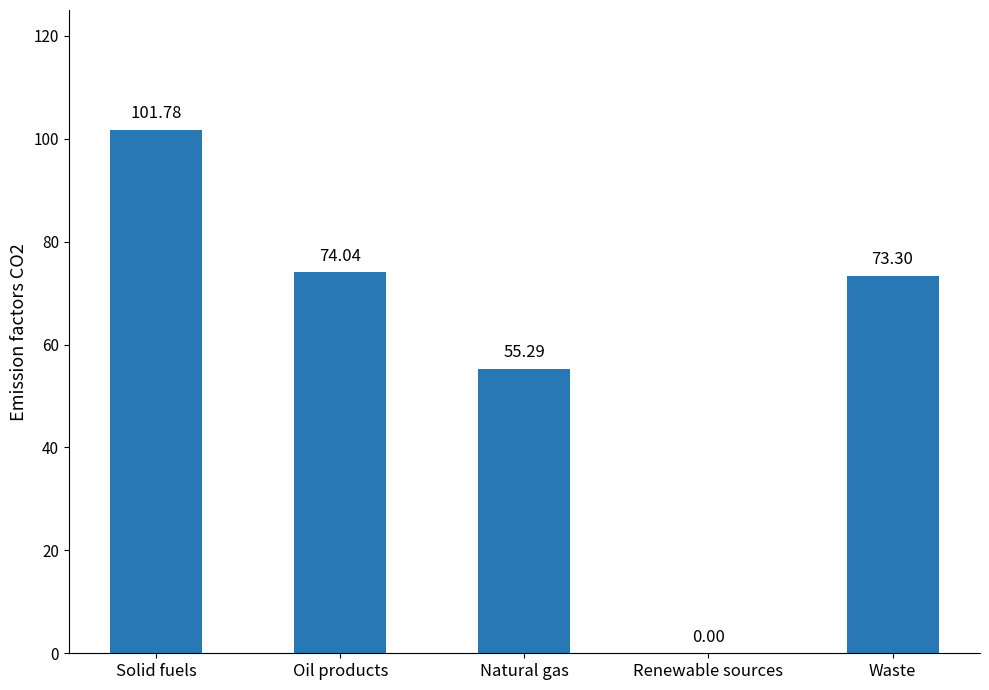

Is it true that the value at Solid fuels is 51.4?

False